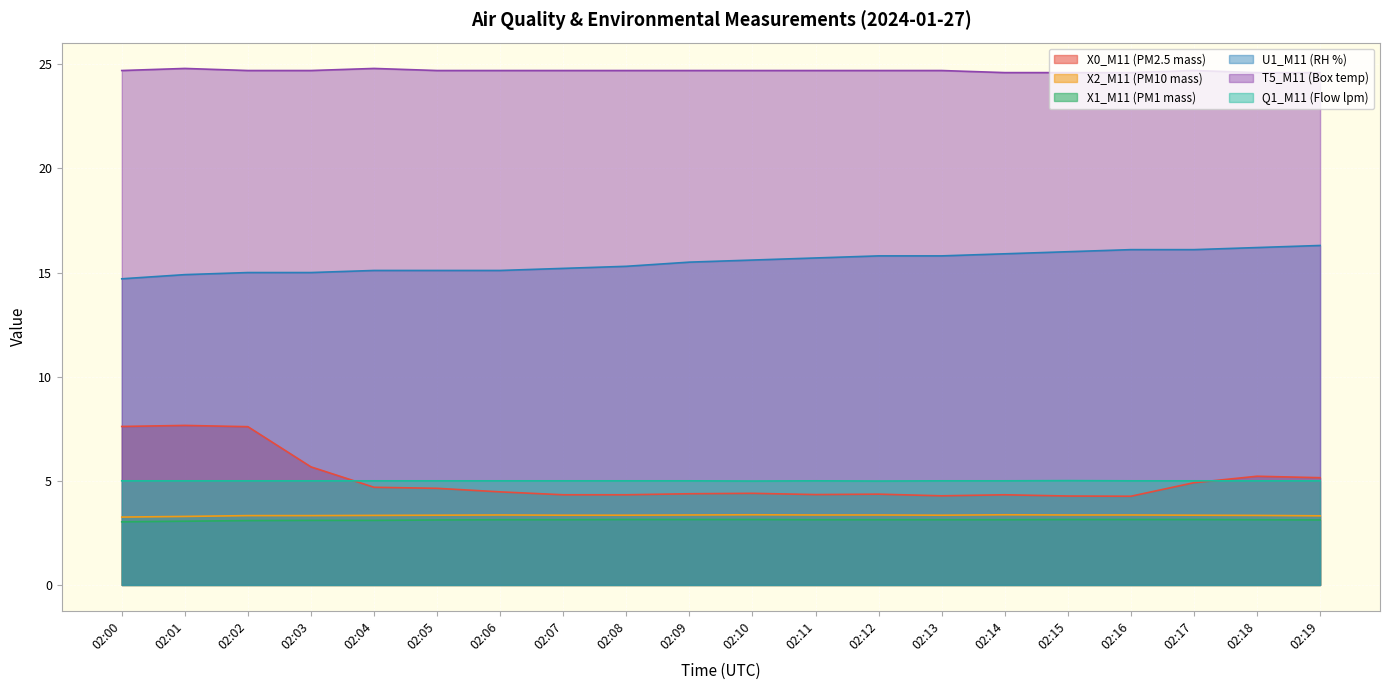

Reading left to right, list all the values displayed in this chart.

X0_M11 (PM2.5 mass): 02:00=7.6	02:01=7.7	02:02=7.6	02:03=5.7	02:04=4.7	02:05=4.6	02:06=4.5	02:07=4.3	02:08=4.3	02:09=4.4	02:10=4.4	02:11=4.3	02:12=4.4	02:13=4.3	02:14=4.3	02:15=4.3	02:16=4.3	02:17=4.9	02:18=5.2	02:19=5.2
X2_M11 (PM10 mass): 02:00=3.3	02:01=3.3	02:02=3.3	02:03=3.3	02:04=3.3	02:05=3.4	02:06=3.4	02:07=3.4	02:08=3.4	02:09=3.4	02:10=3.4	02:11=3.4	02:12=3.4	02:13=3.4	02:14=3.4	02:15=3.4	02:16=3.4	02:17=3.4	02:18=3.3	02:19=3.3
X1_M11 (PM1 mass): 02:00=3.0	02:01=3.1	02:02=3.1	02:03=3.1	02:04=3.1	02:05=3.1	02:06=3.1	02:07=3.1	02:08=3.1	02:09=3.1	02:10=3.1	02:11=3.1	02:12=3.1	02:13=3.1	02:14=3.1	02:15=3.1	02:16=3.1	02:17=3.1	02:18=3.1	02:19=3.1
U1_M11 (RH %): 02:00=14.7	02:01=14.9	02:02=15.0	02:03=15.0	02:04=15.1	02:05=15.1	02:06=15.1	02:07=15.2	02:08=15.3	02:09=15.5	02:10=15.6	02:11=15.7	02:12=15.8	02:13=15.8	02:14=15.9	02:15=16.0	02:16=16.1	02:17=16.1	02:18=16.2	02:19=16.3
T5_M11 (Box temp): 02:00=24.7	02:01=24.8	02:02=24.7	02:03=24.7	02:04=24.8	02:05=24.7	02:06=24.7	02:07=24.7	02:08=24.7	02:09=24.7	02:10=24.7	02:11=24.7	02:12=24.7	02:13=24.7	02:14=24.6	02:15=24.6	02:16=24.6	02:17=24.7	02:18=24.6	02:19=24.6
Q1_M11 (Flow lpm): 02:00=5.0	02:01=5.0	02:02=5.0	02:03=5.0	02:04=5.0	02:05=5.0	02:06=5.0	02:07=5.0	02:08=5.0	02:09=5.0	02:10=5.0	02:11=5.0	02:12=5.0	02:13=5.0	02:14=5.0	02:15=5.0	02:16=5.0	02:17=5.0	02:18=5.0	02:19=5.0